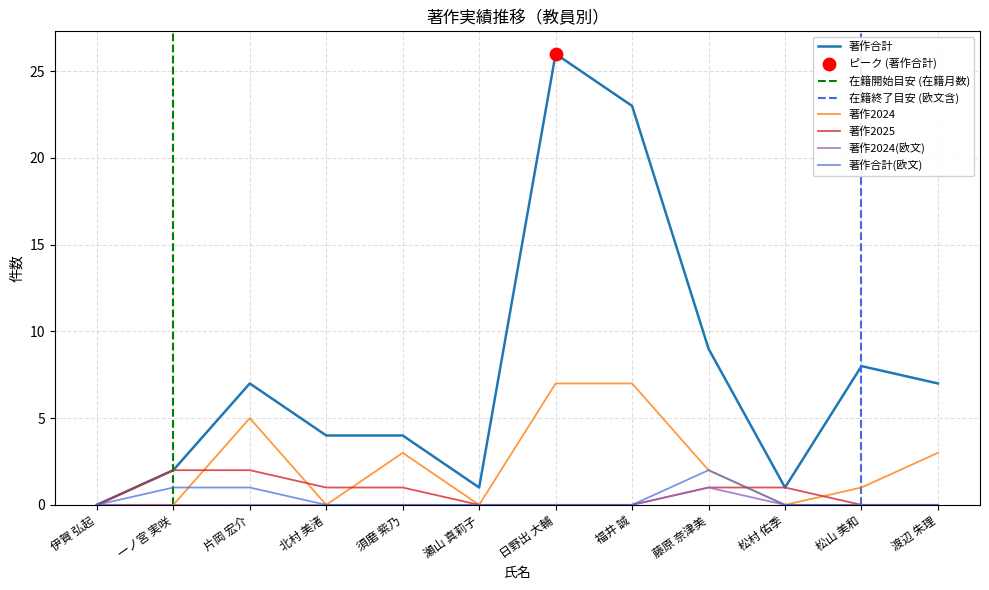

At how many categories does at least one series exceed 3?

8